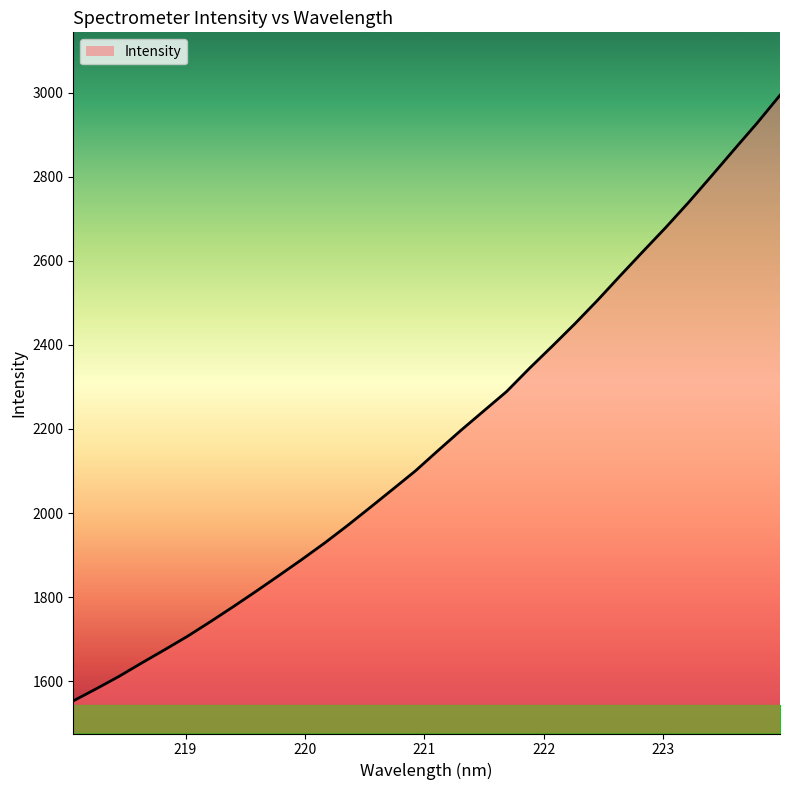

What is the difference between the maximum and minimum values?

1441.7